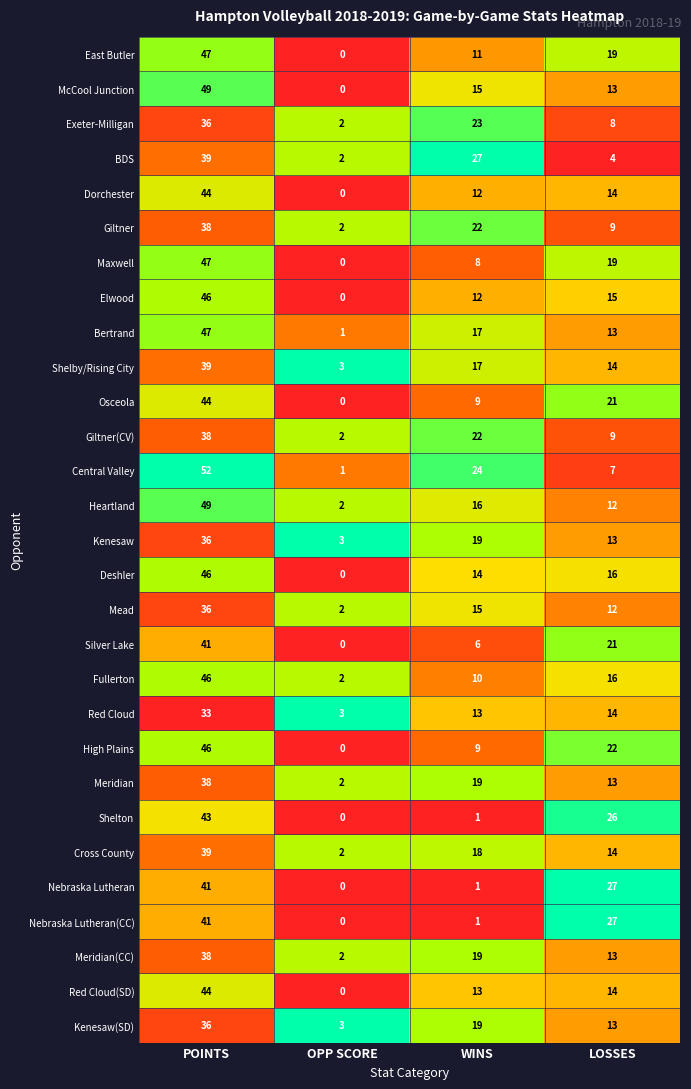

What is the spread (max minus min) of values at WINS?

26